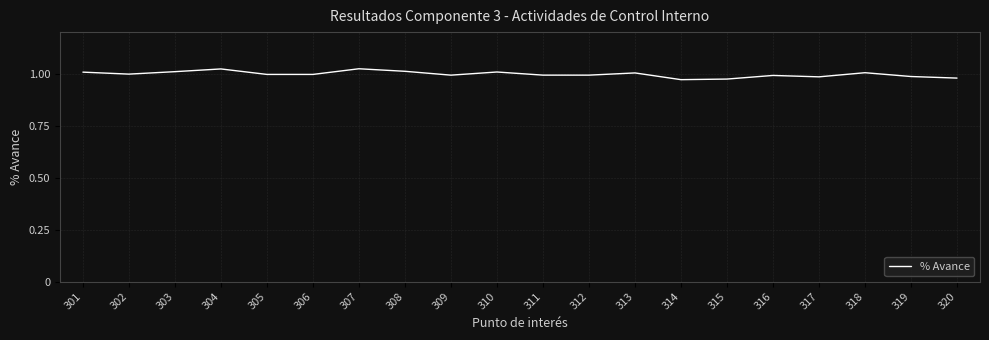

The value at 318 is 1.6. True or false?

False